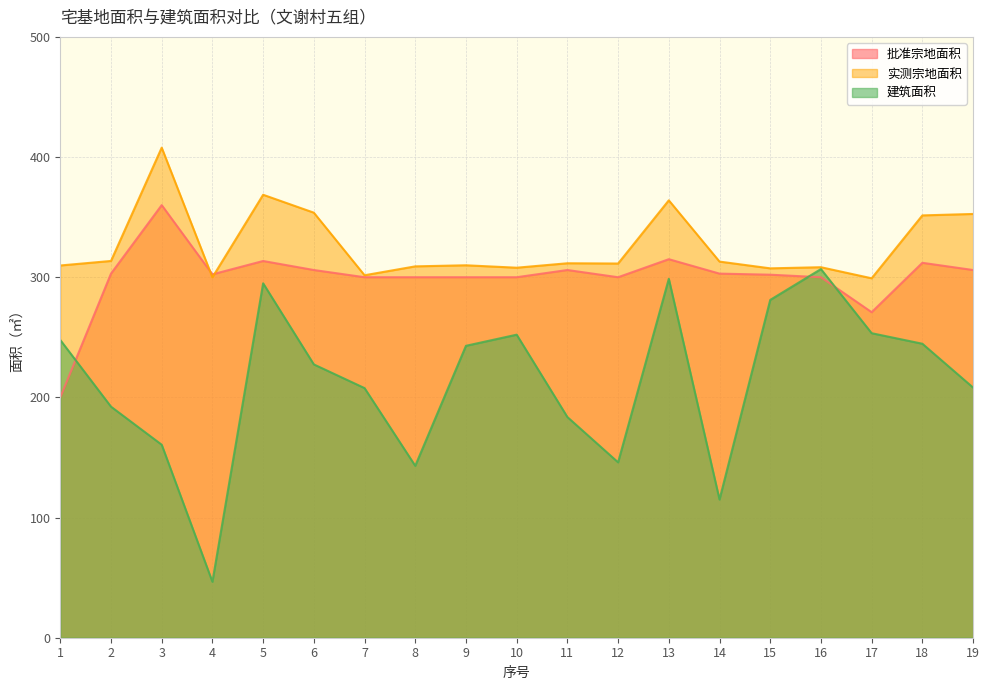

Does the chart have visible grid lines?

Yes